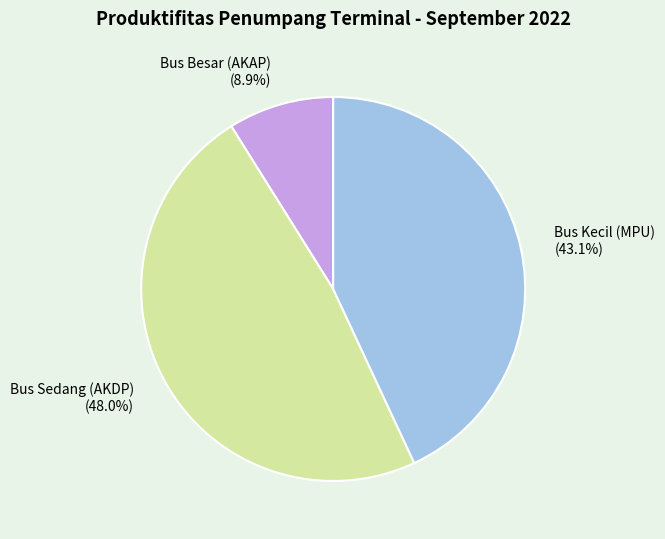

To the nearest percent, what is the average slice percentage?

33%